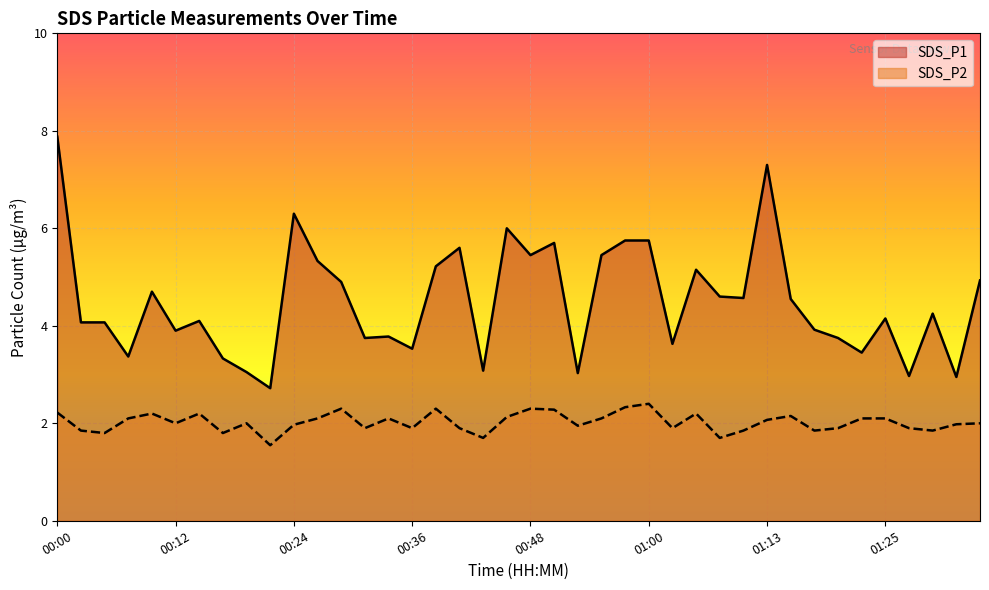

What value does the SDS_P1 series have at 00:36?

3.5